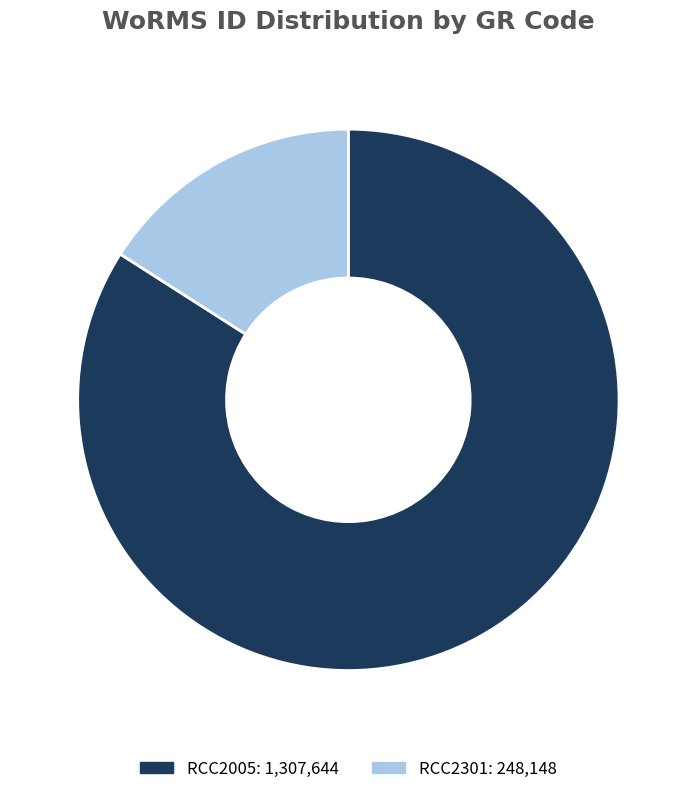

Which category has the biggest portion of the pie?

RCC2005